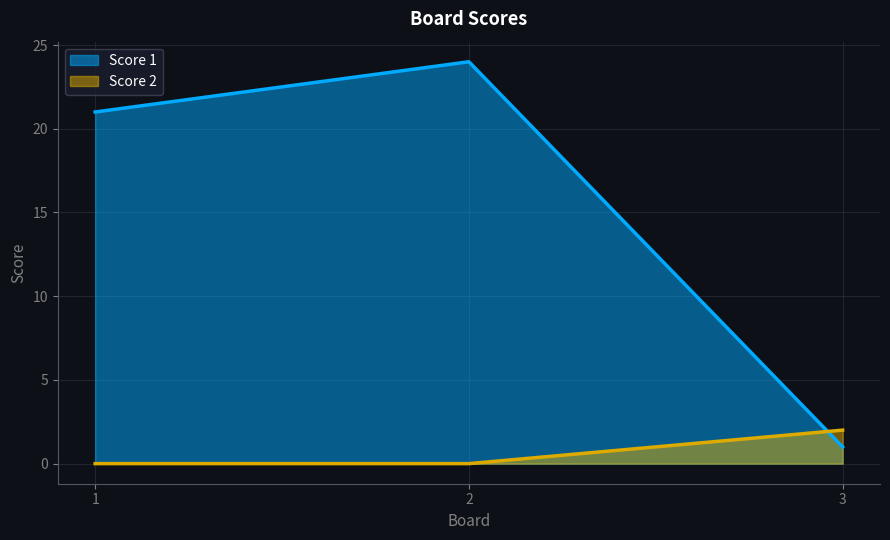

At which label does Score 2 reach its minimum?

1